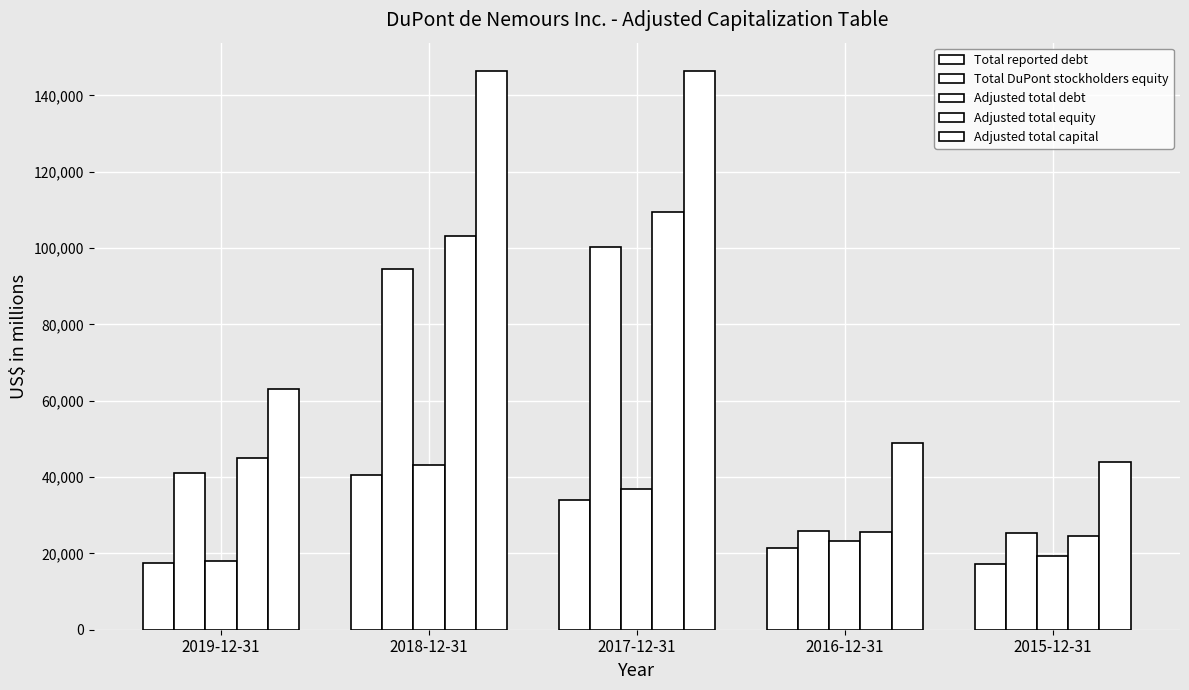

How many groups of bars are there?

5